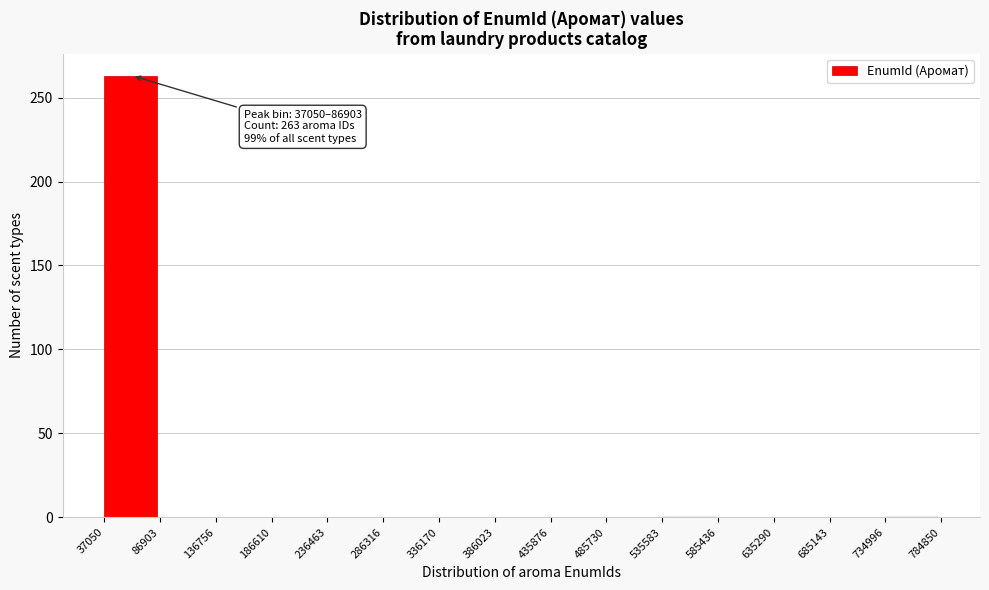

Which range on the x-axis has the tallest bar?

37050 to 86903